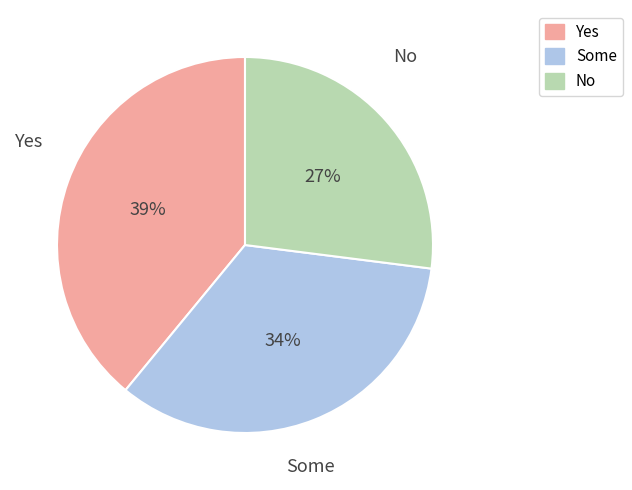

Which slice is the largest?

Yes